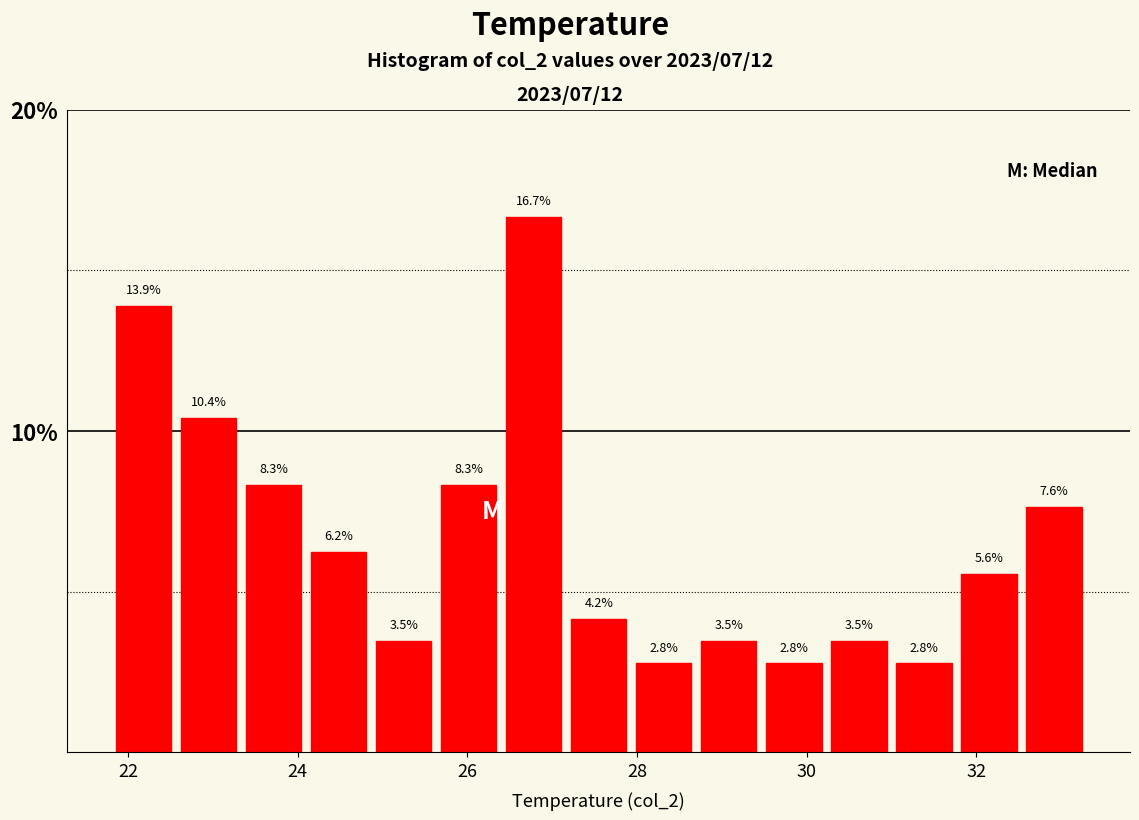

Around what value on the x-axis is the tallest bar? Give the approximate position of its centre, as read against the axis.

26.8